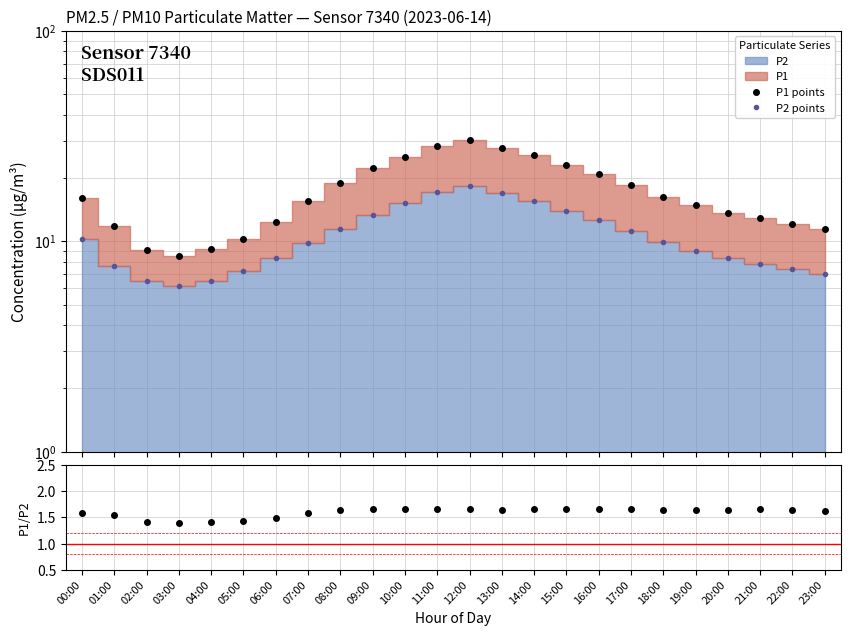

Reading left to right, list all the values displayed in this chart.

P1 points: 16.1	11.8	9.1	8.5	9.2	10.3	12.4	15.6	18.9	22.3	25.1	28.4	30.2	27.8	25.6	23.1	20.8	18.5	16.2	14.8	13.6	12.9	12.1	11.4
P2 points: 10.2	7.7	6.5	6.1	6.5	7.2	8.3	9.8	11.5	13.4	15.2	17.1	18.3	16.9	15.5	14.0	12.6	11.2	9.9	9.0	8.3	7.8	7.4	7.0
P1/P2: 1.6	1.5	1.4	1.4	1.4	1.4	1.5	1.6	1.6	1.7	1.7	1.7	1.7	1.6	1.7	1.7	1.7	1.7	1.6	1.6	1.6	1.7	1.6	1.6